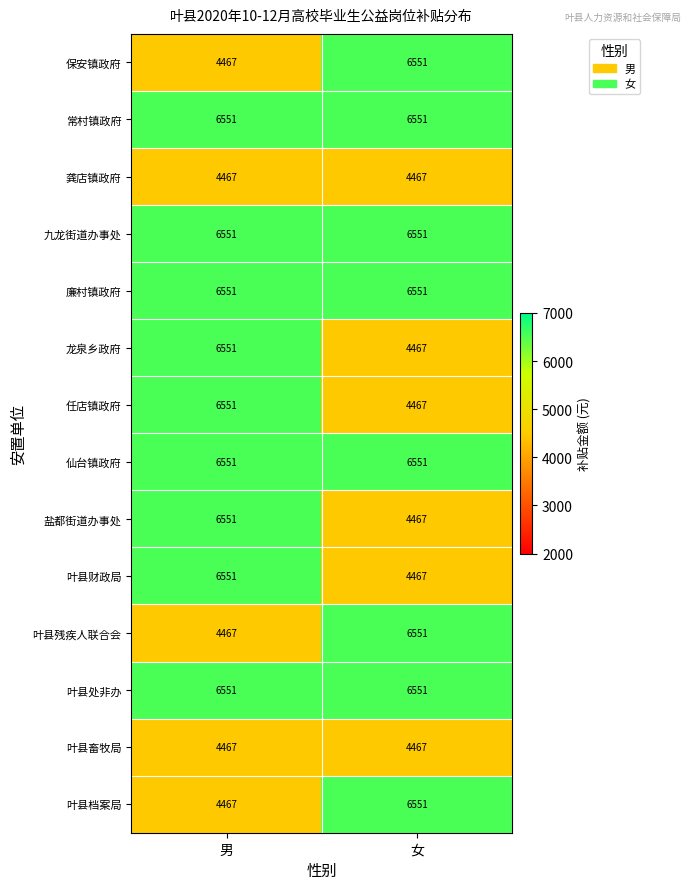

How many categories are shown in the chart?

2